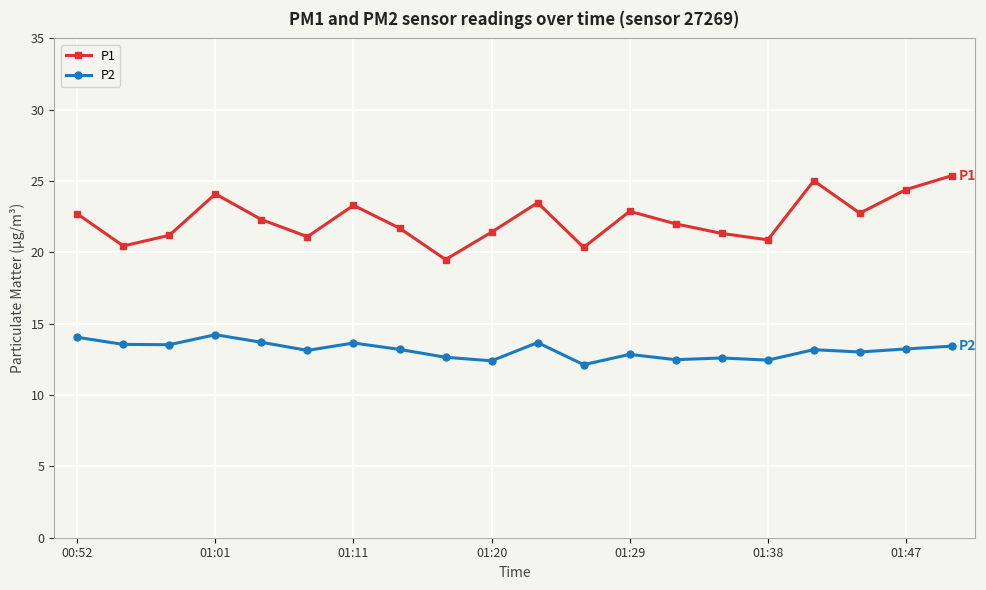

How many lines are shown in the chart?

2